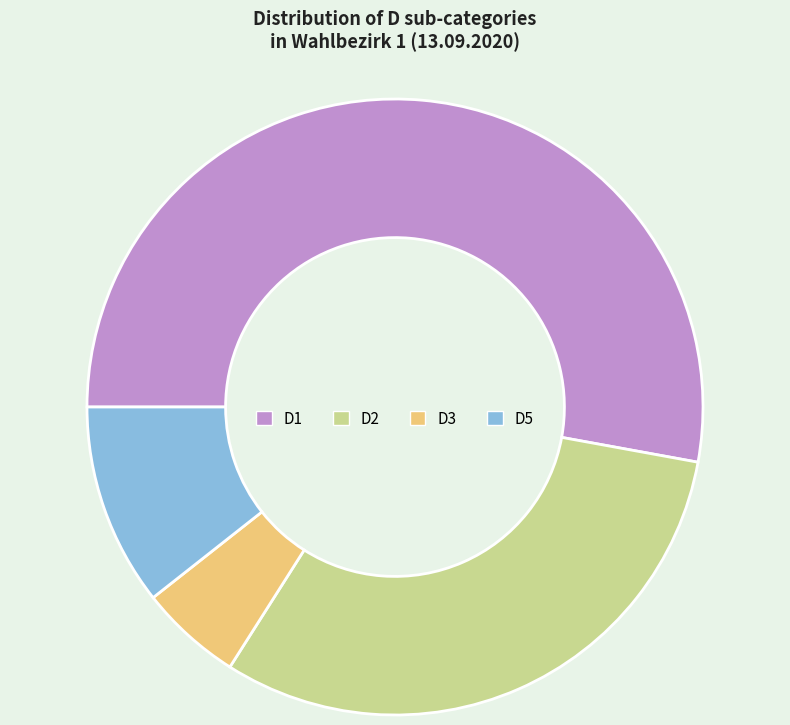

What is the smallest slice in the pie chart?

D3